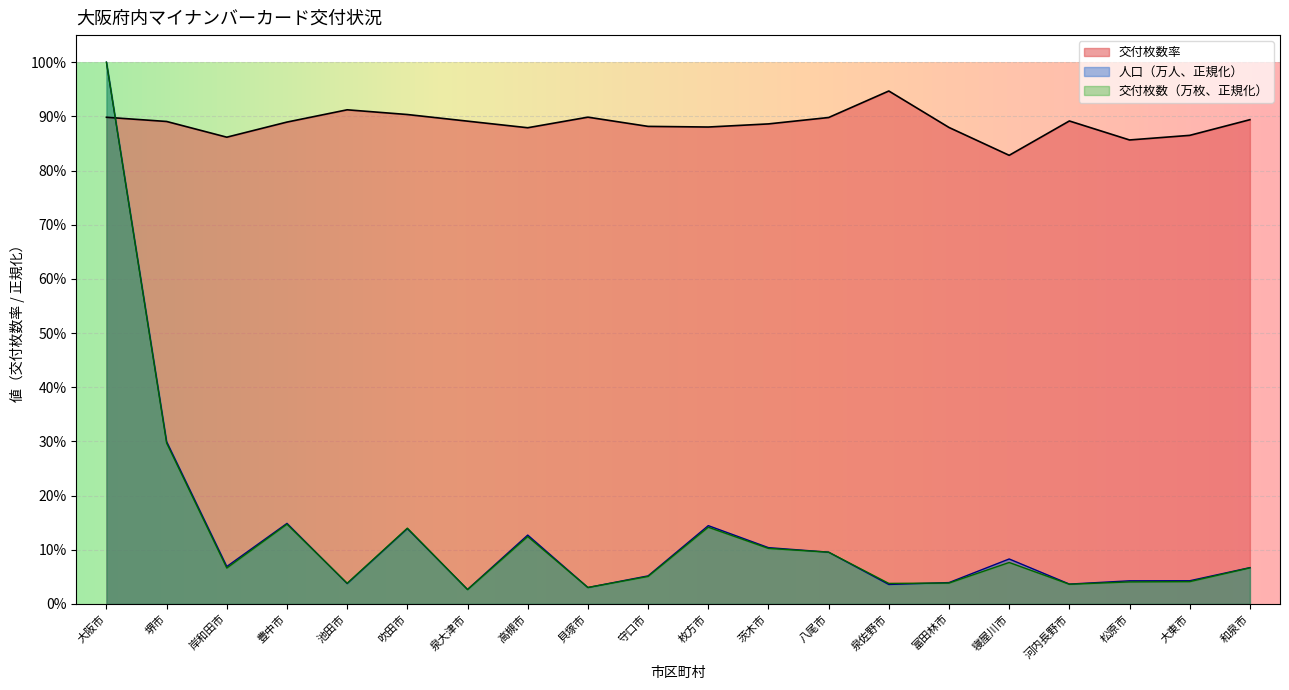

What is the label of the 2nd point from the right?

大東市